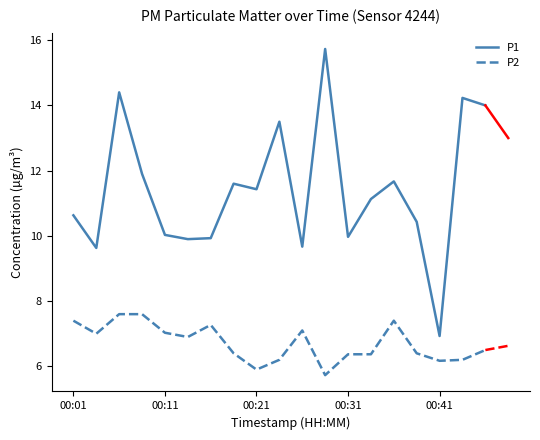

True or false: P1 and P2 intersect in this chart.

False